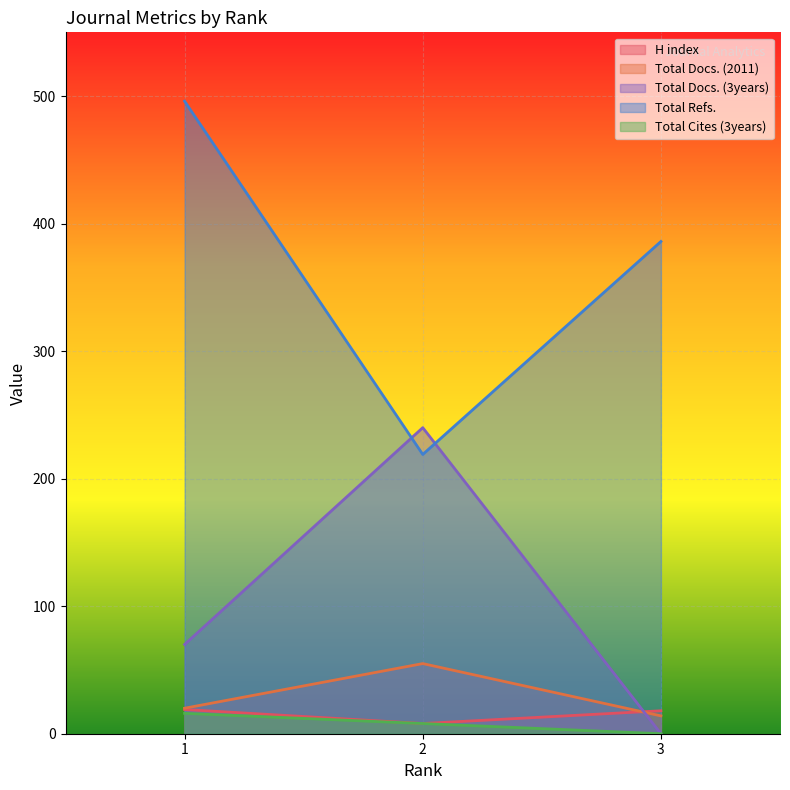

Is the value of Total Refs. at 3 greater than the value of Total Docs. (2011) at 1?

Yes